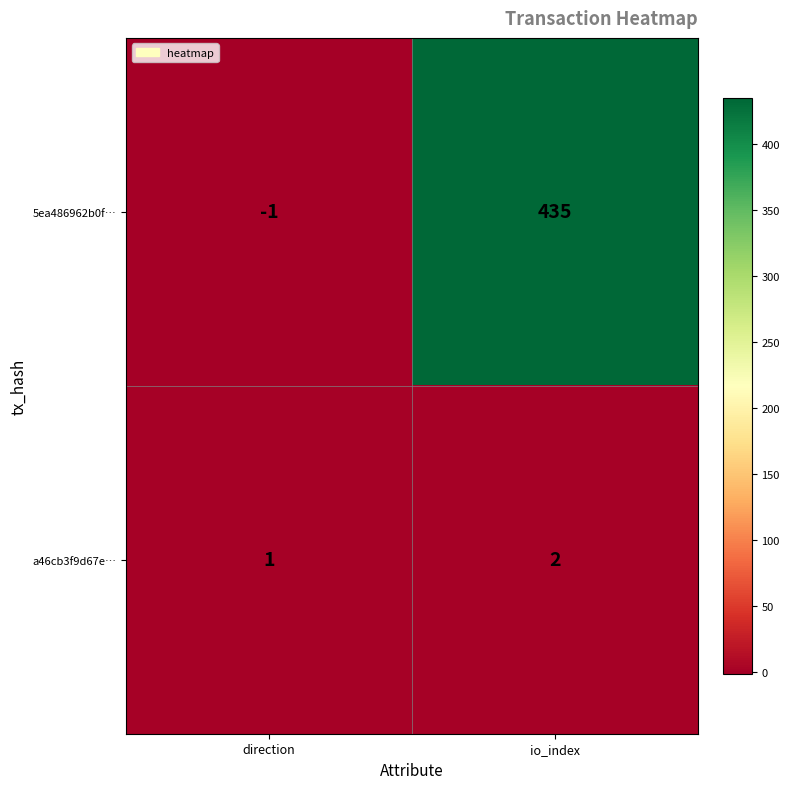

Reading left to right, list all the values displayed in this chart.

5ea486962b0f…: -1	435
a46cb3f9d67e…: 1	2